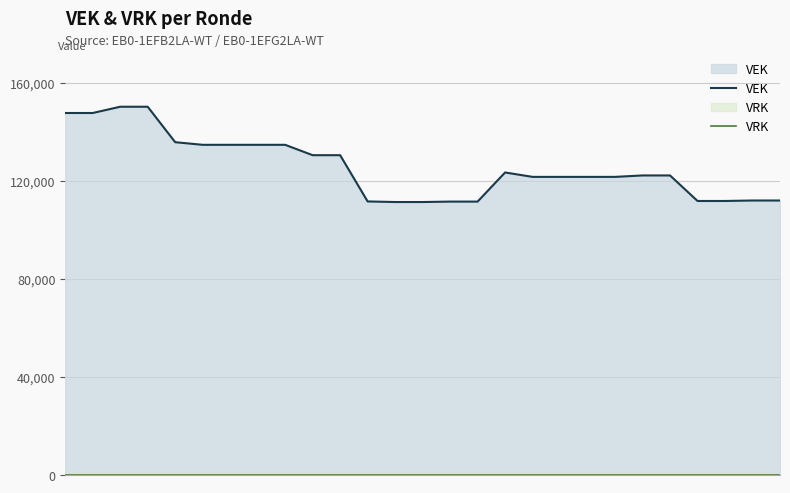

Does the chart have visible grid lines?

Yes